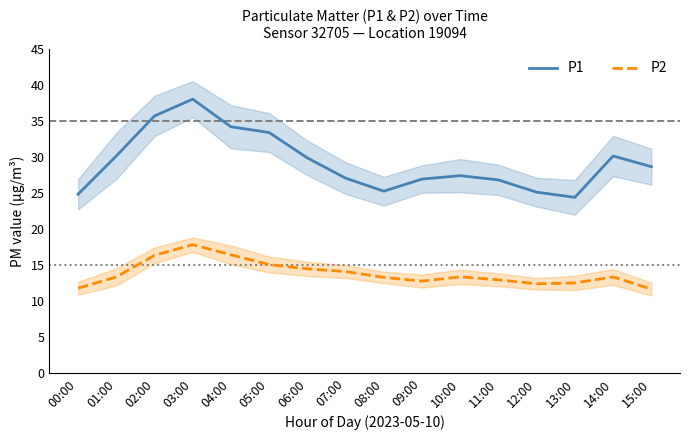

Which series has the widest spread of values?

P1